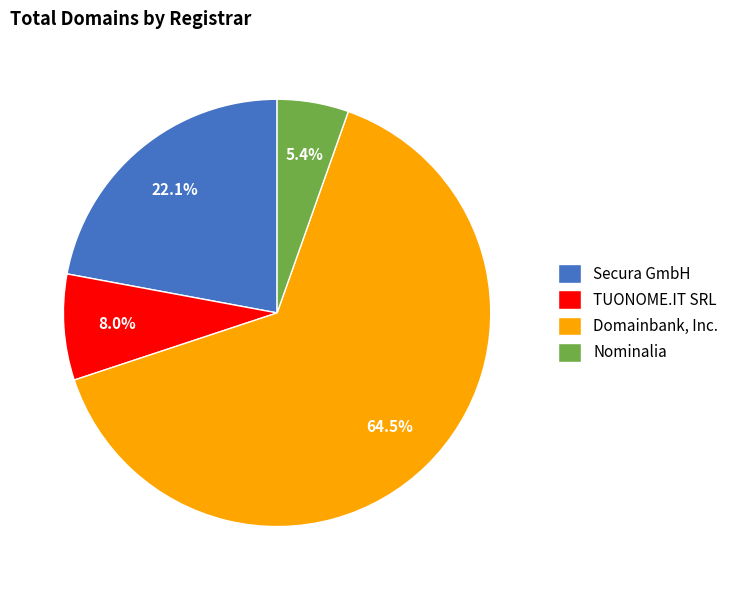

Which has a higher value, Secura GmbH or Domainbank, Inc.?

Domainbank, Inc.